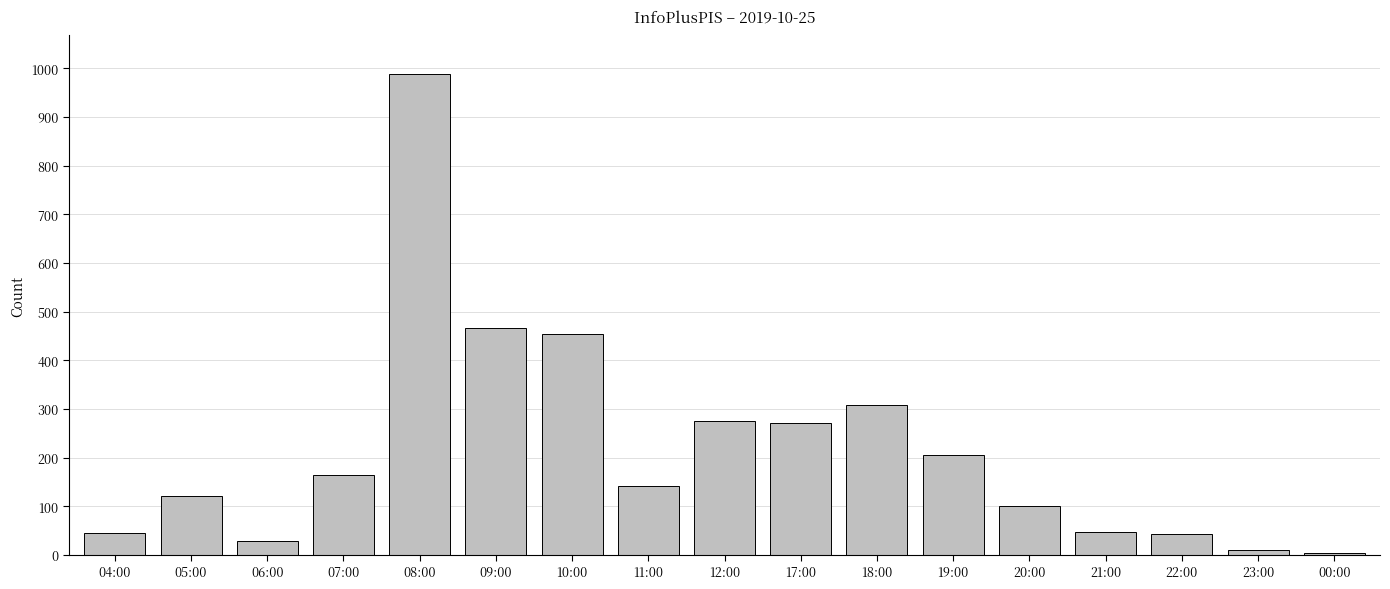

What is the sum of all values?

3667